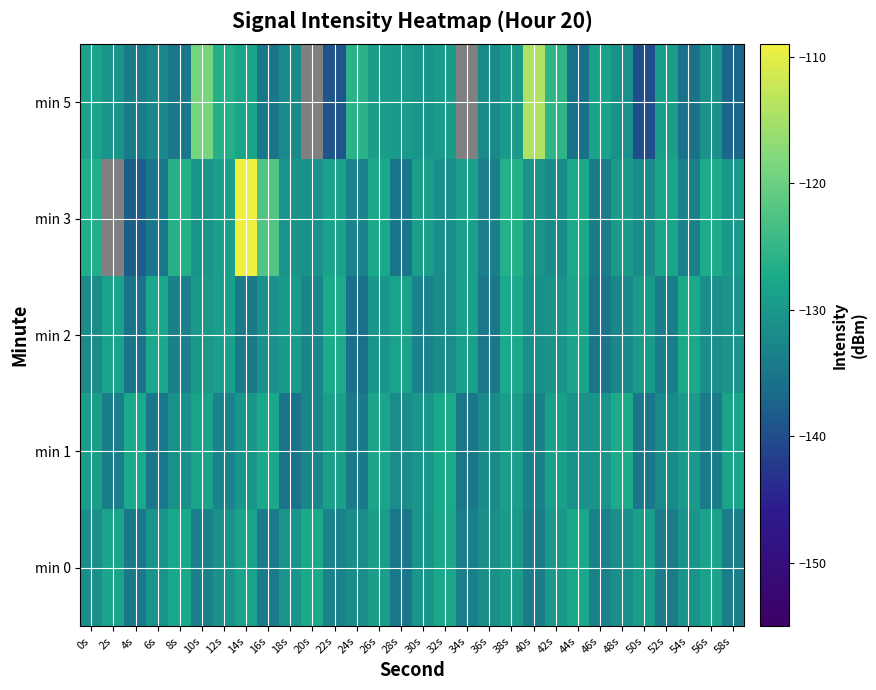

List the series in order of their peak value, lowest first.

min 0, min 2, min 1, min 5, min 3